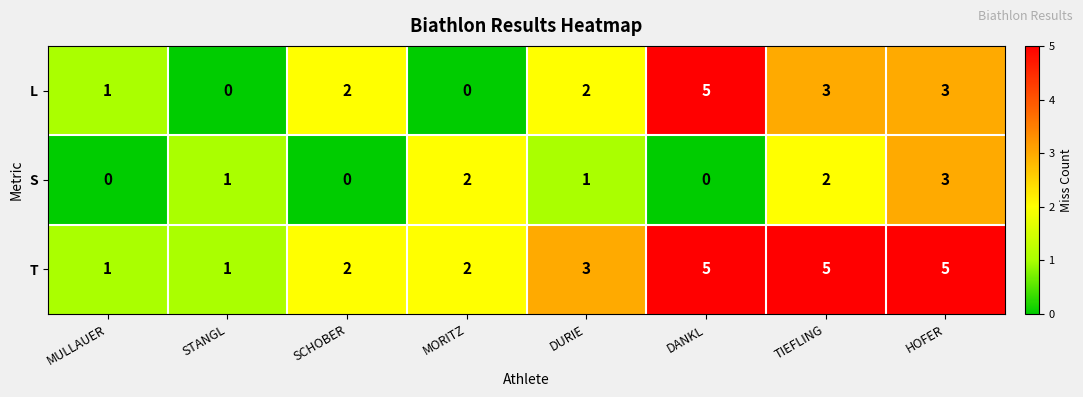

Which series has the largest range (max minus min)?

L